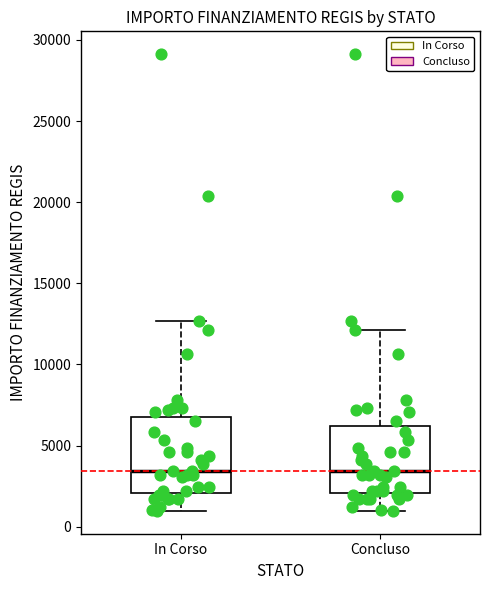

Where does the lower whisker of the box for Concluso end on the y-axis? The values are not printed on the chart, so give them approximately, as read against the axis.

1000